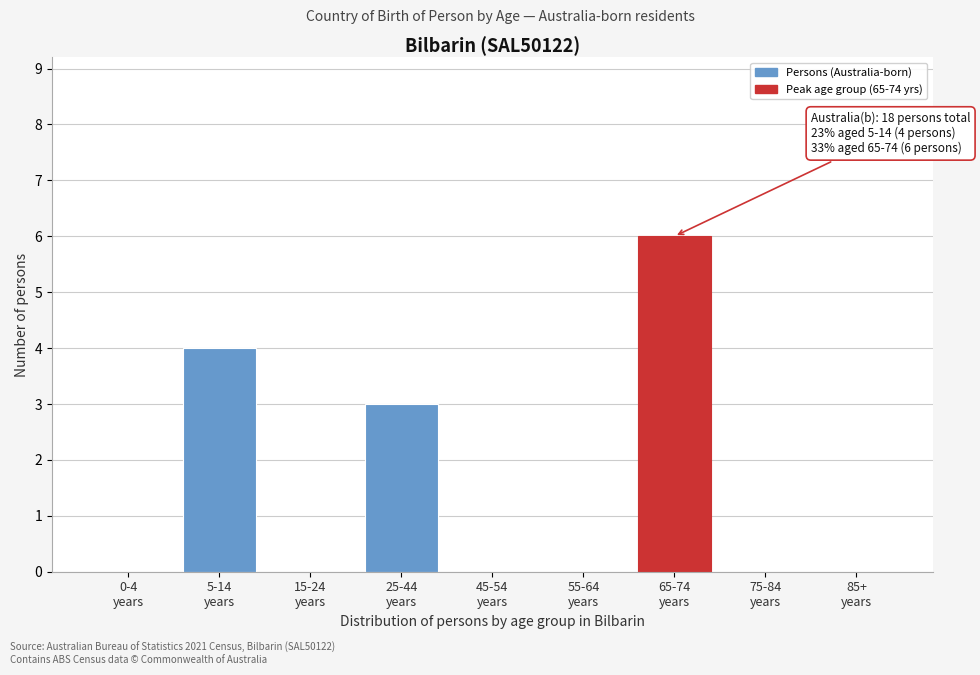

What is the sum of all values?

13